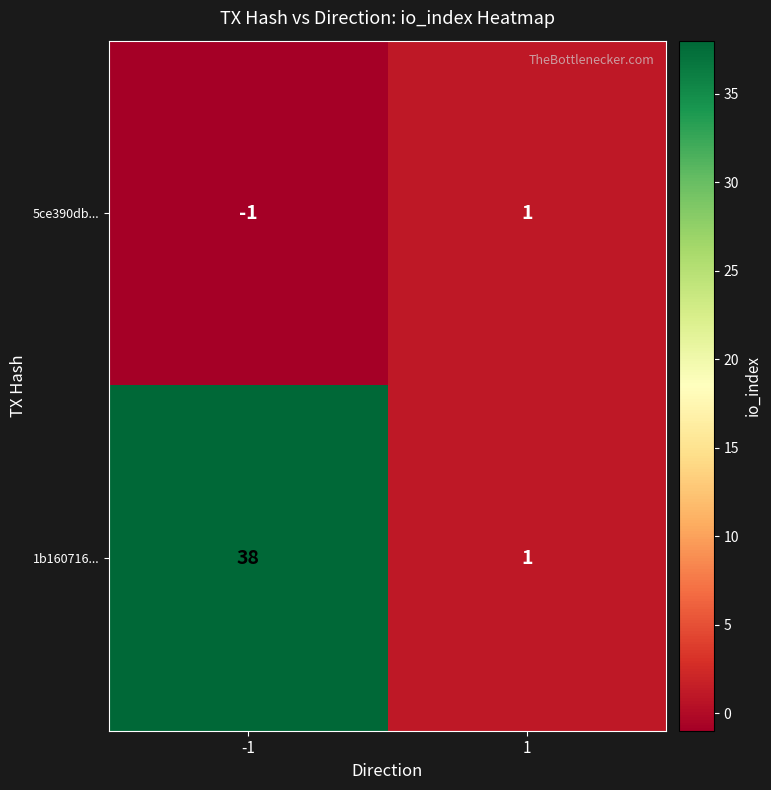

What is the sum of all 1b160716... values?

39